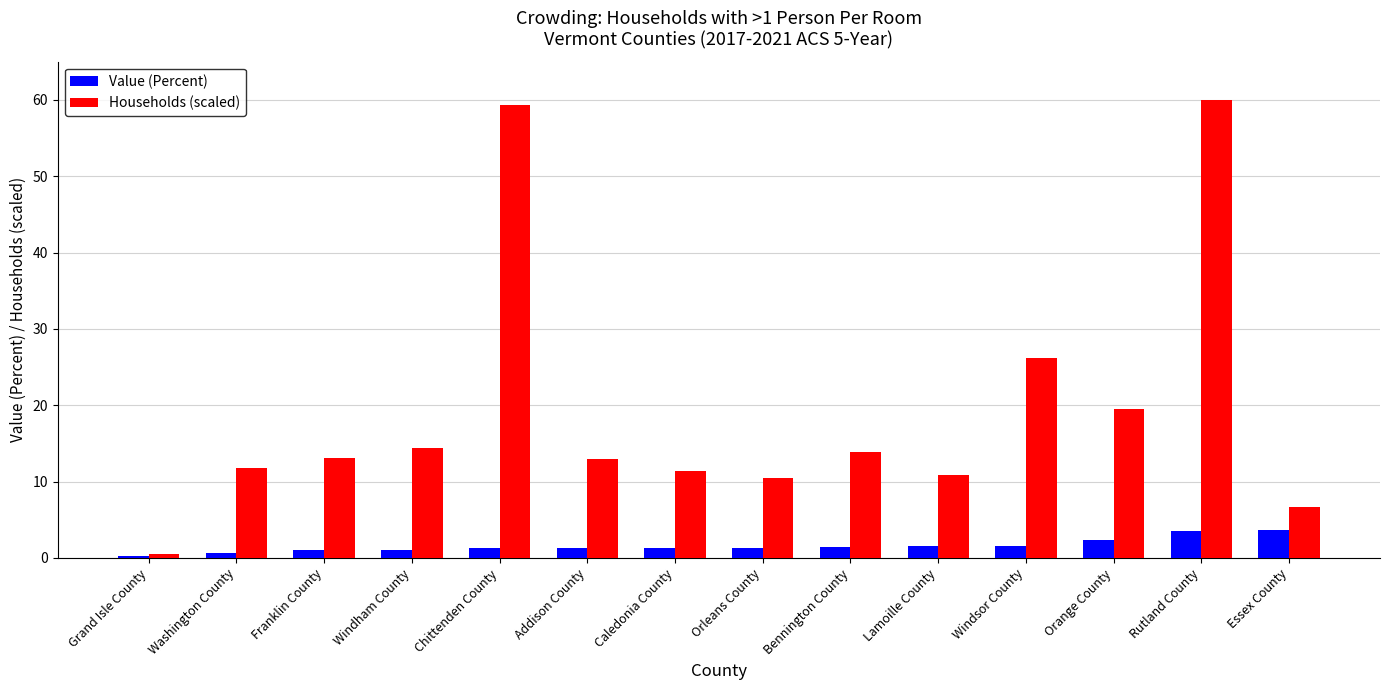

What is the sum of all Households (scaled) values?

270.7